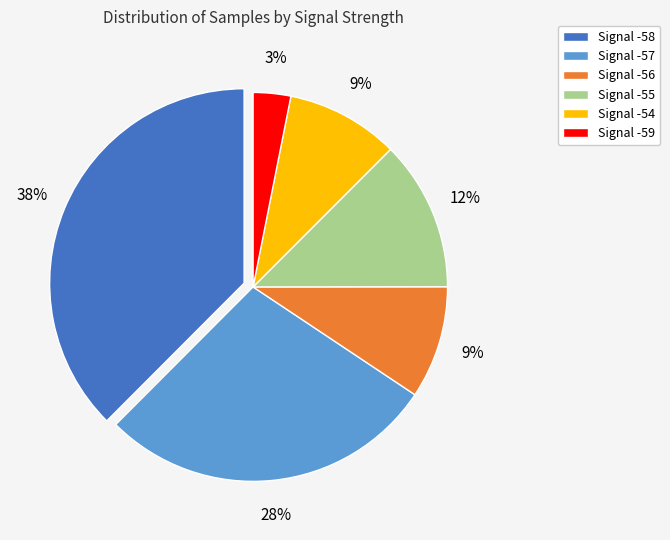

Which category has the biggest portion of the pie?

Signal -58